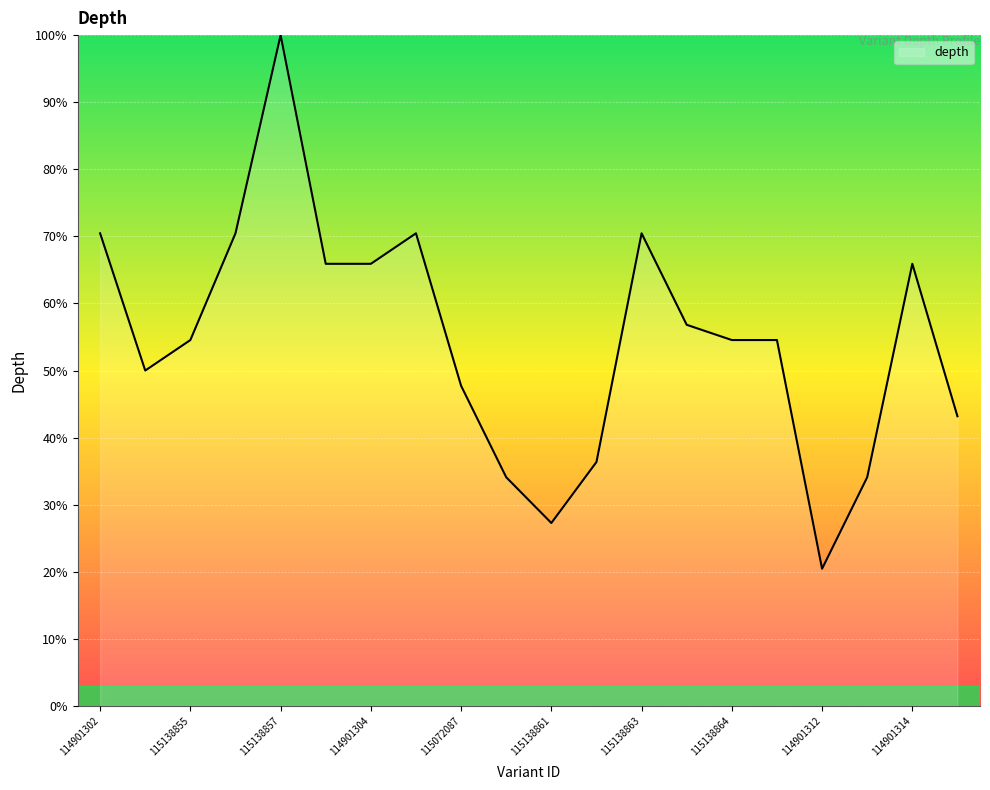

What is the minimum value shown in the chart?

20.5